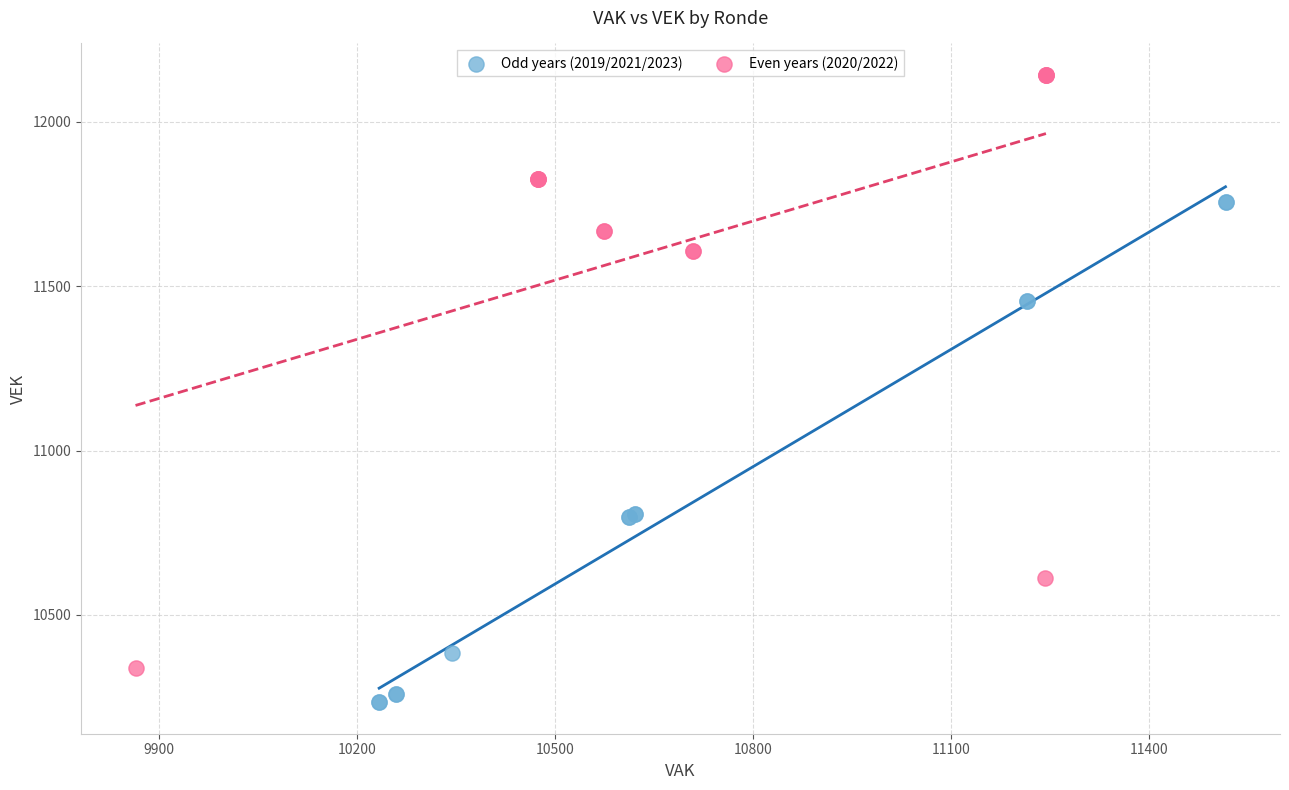

Which series has the widest spread of Y values?

Even years (2020/2022)